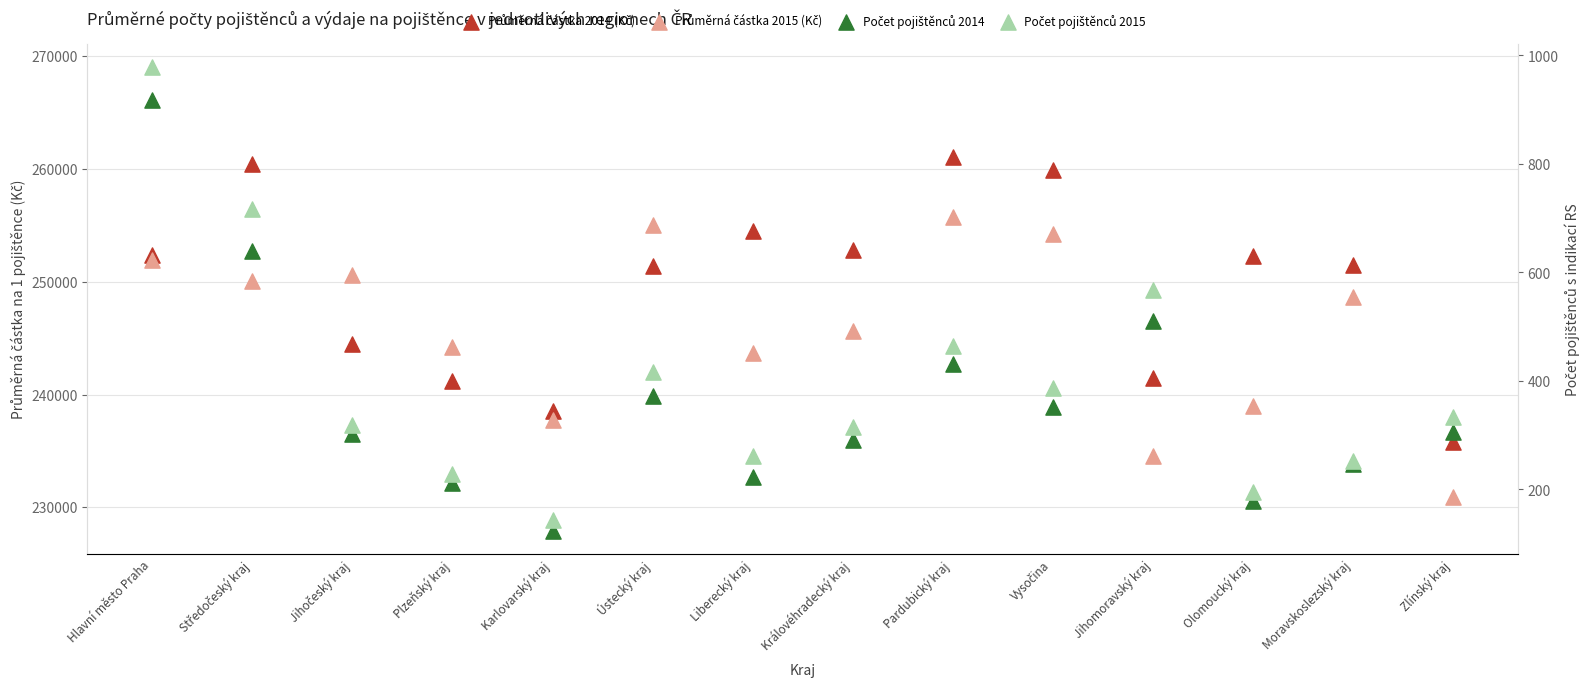

Which series reaches the maximum Y coordinate?

Průměrná částka 2014 (Kč)